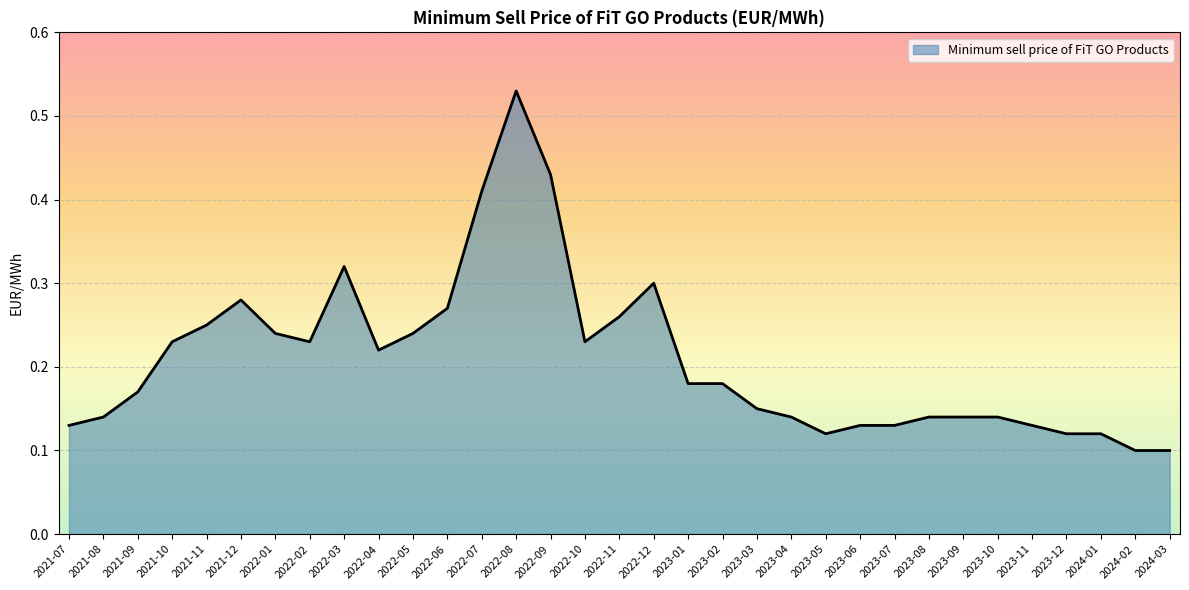

Between 2022-12 and 2022-11, which is larger?

2022-12